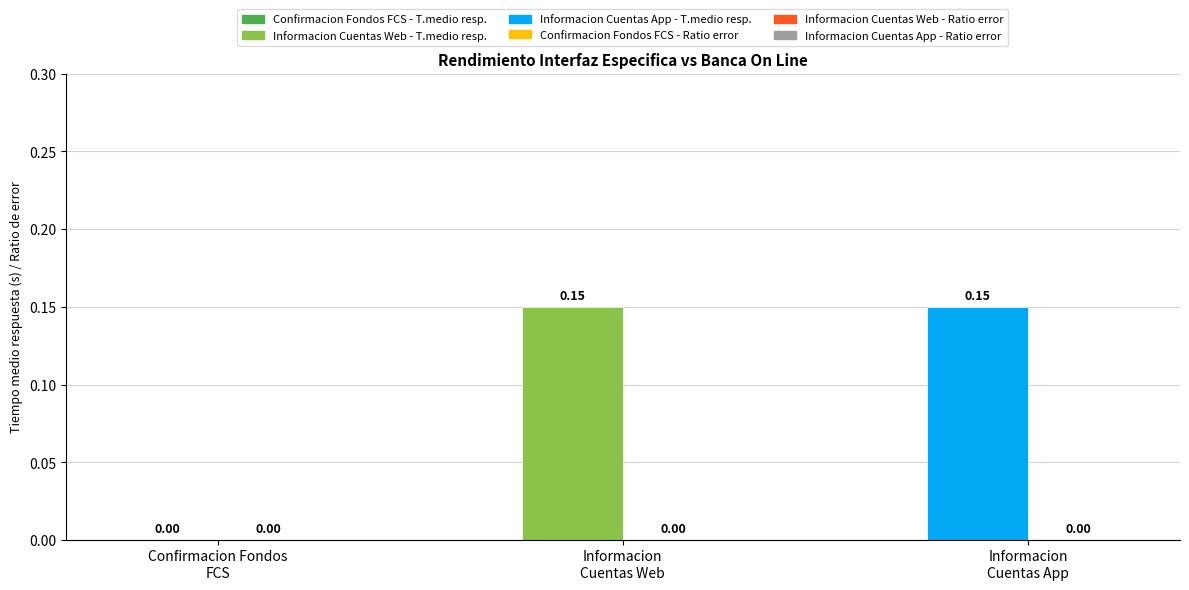

How many series are shown in this chart?

1